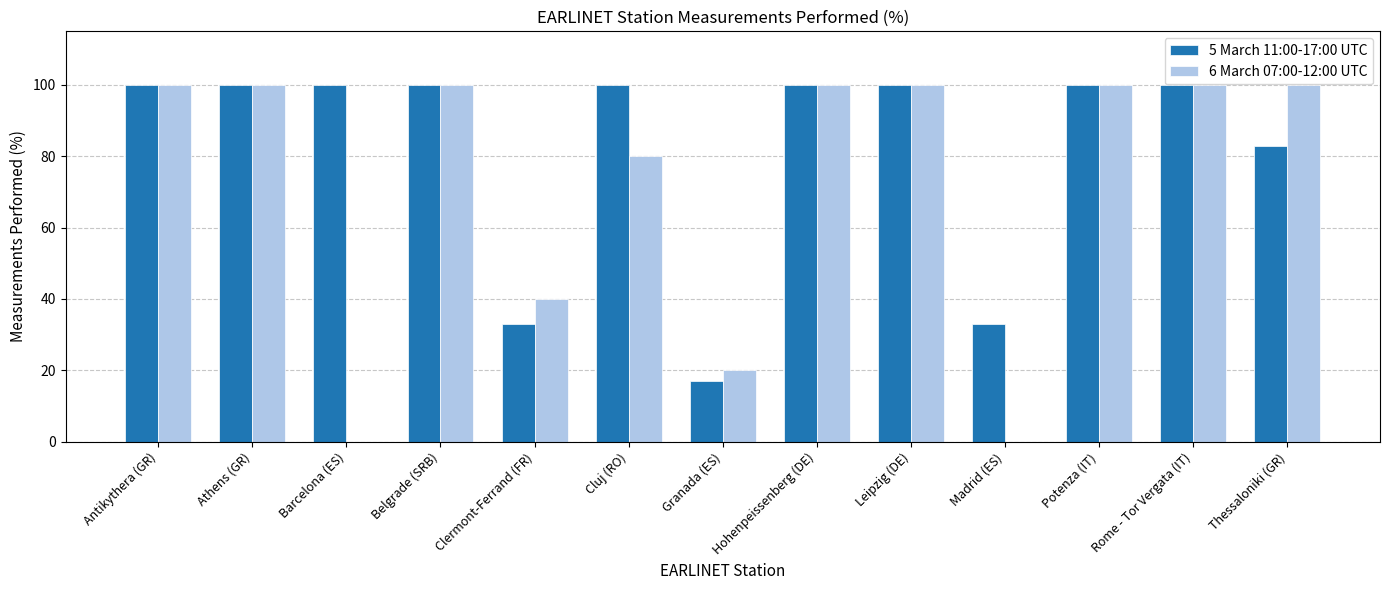

Which series changed the most between Clermont-Ferrand (FR) and Cluj (RO)?

5 March 11:00-17:00 UTC